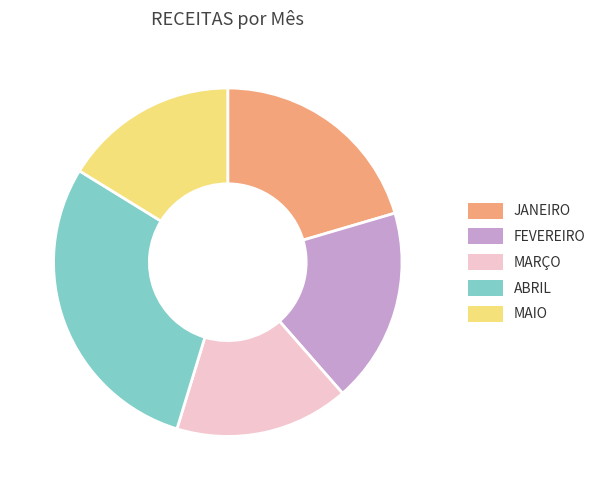

Is it true that MARÇO is 26% of the pie?

False